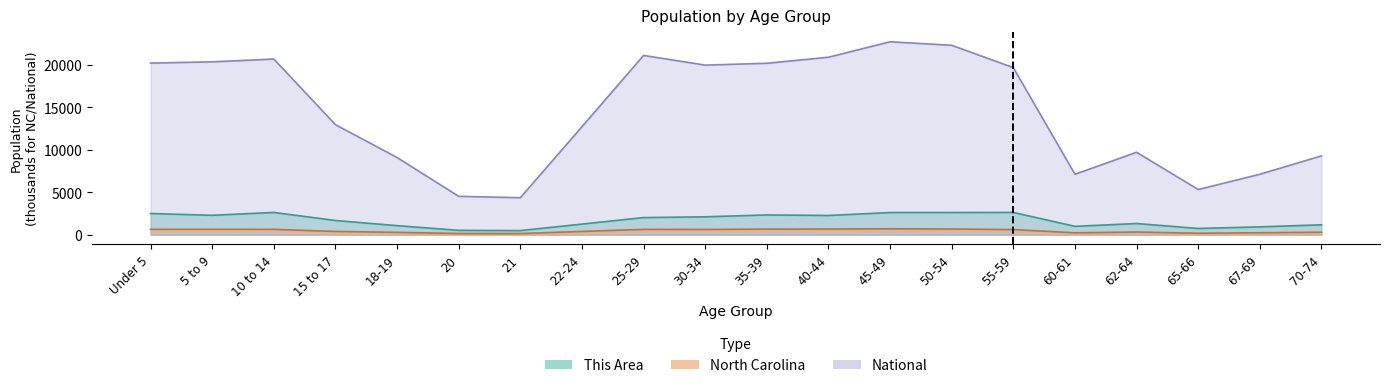

At how many categories does at least one series exceed 14789?

10